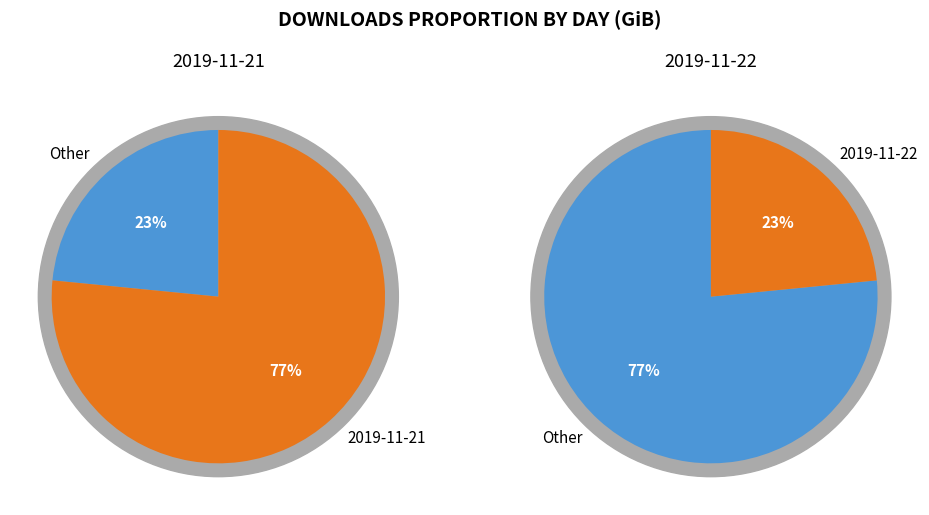

Combined, do 2019-11-21 and 2019-11-22 account for over 50%?

Yes